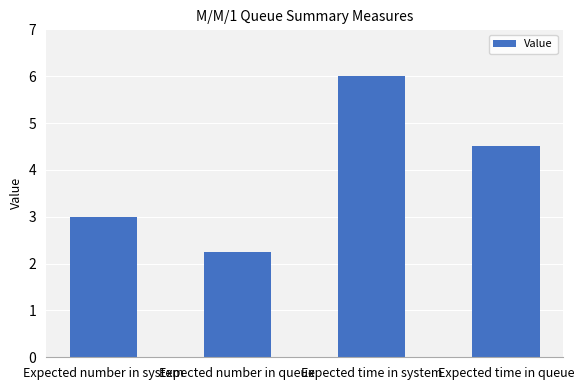

At which category does the chart reach its minimum across all series?

Expected number in queue